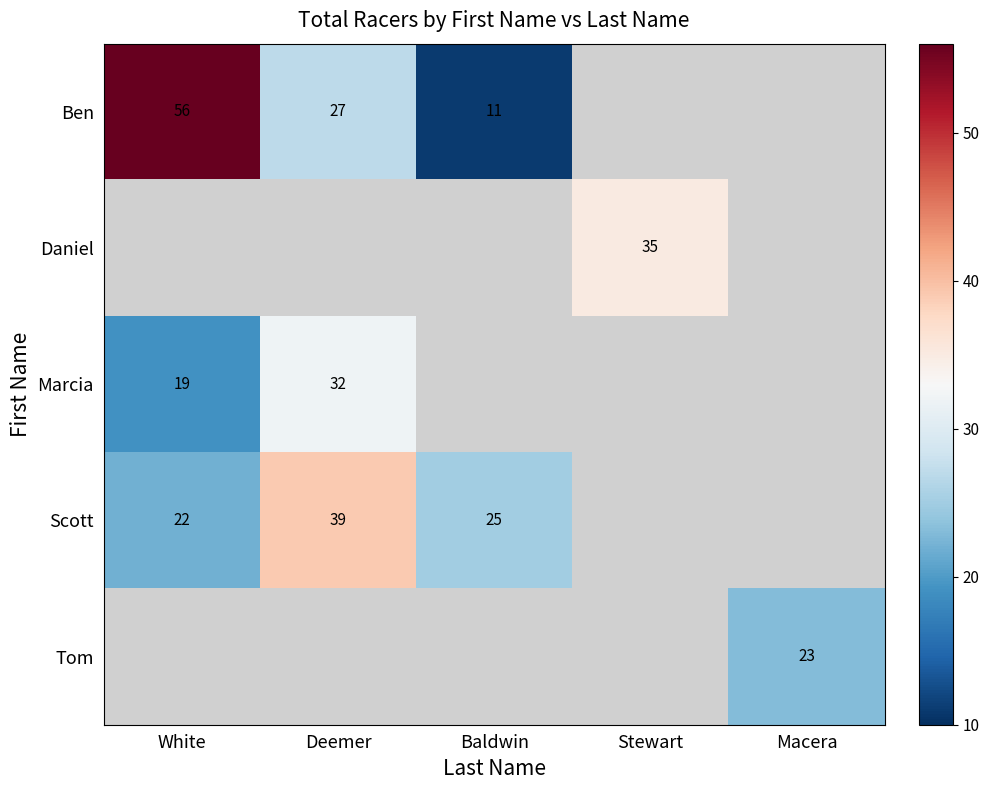

The value of Ben at White is 87.9. True or false?

False